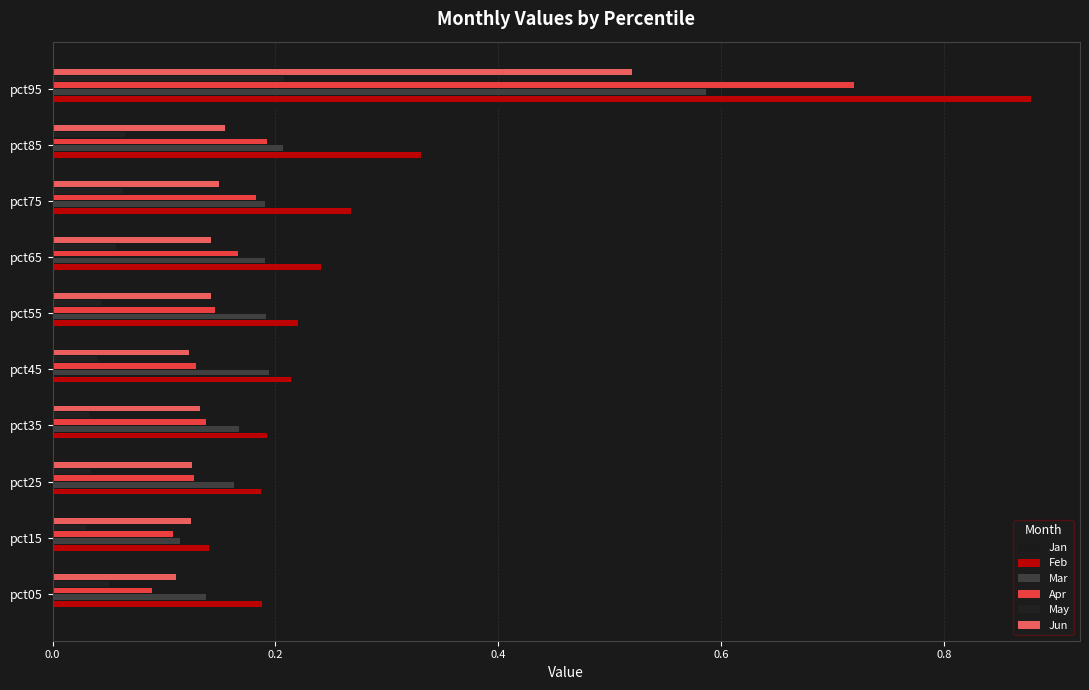

Count the Apr values in the range 0 to 1.

10